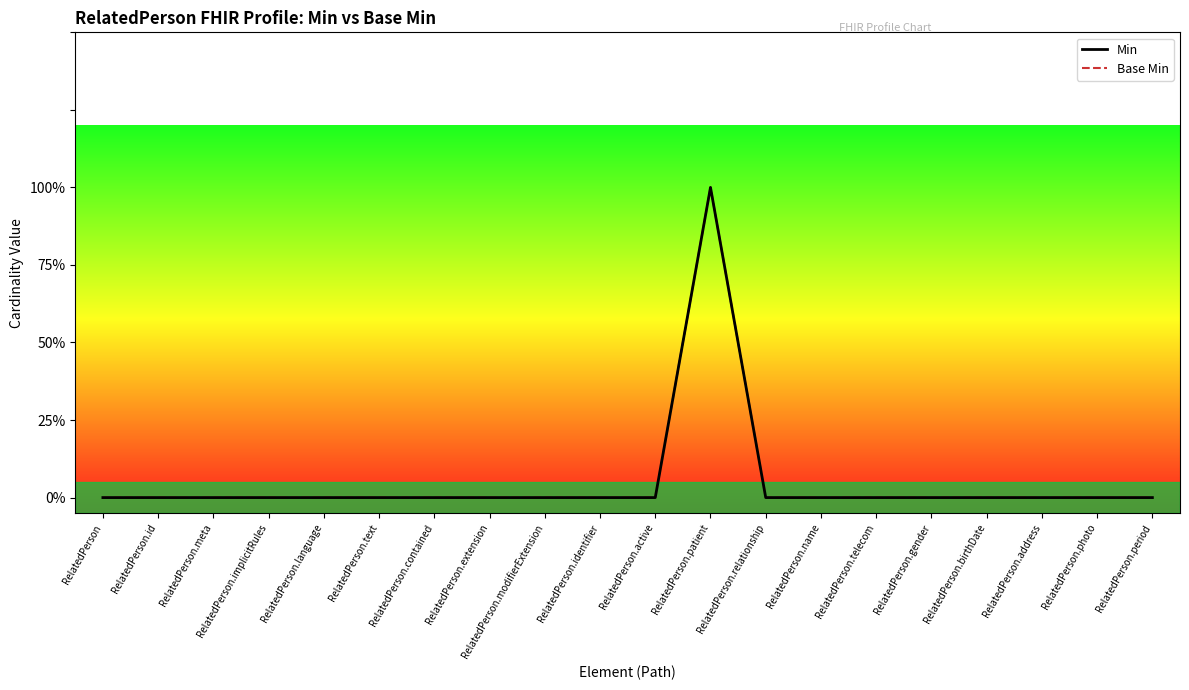

List the series in order of their peak value, lowest first.

Min, Base Min